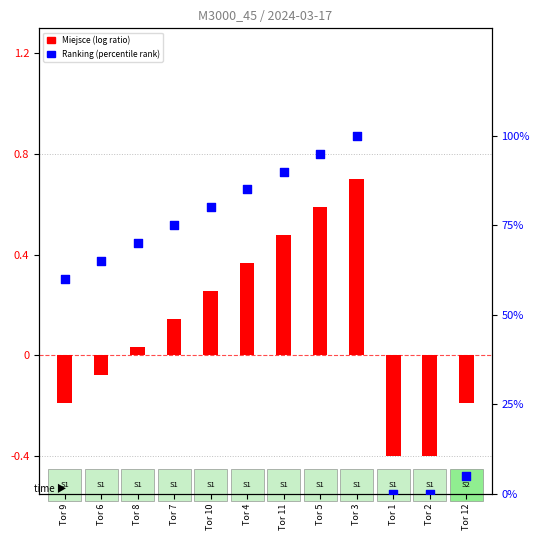

What is the change in value from Tor 4 to Tor 5?

+10